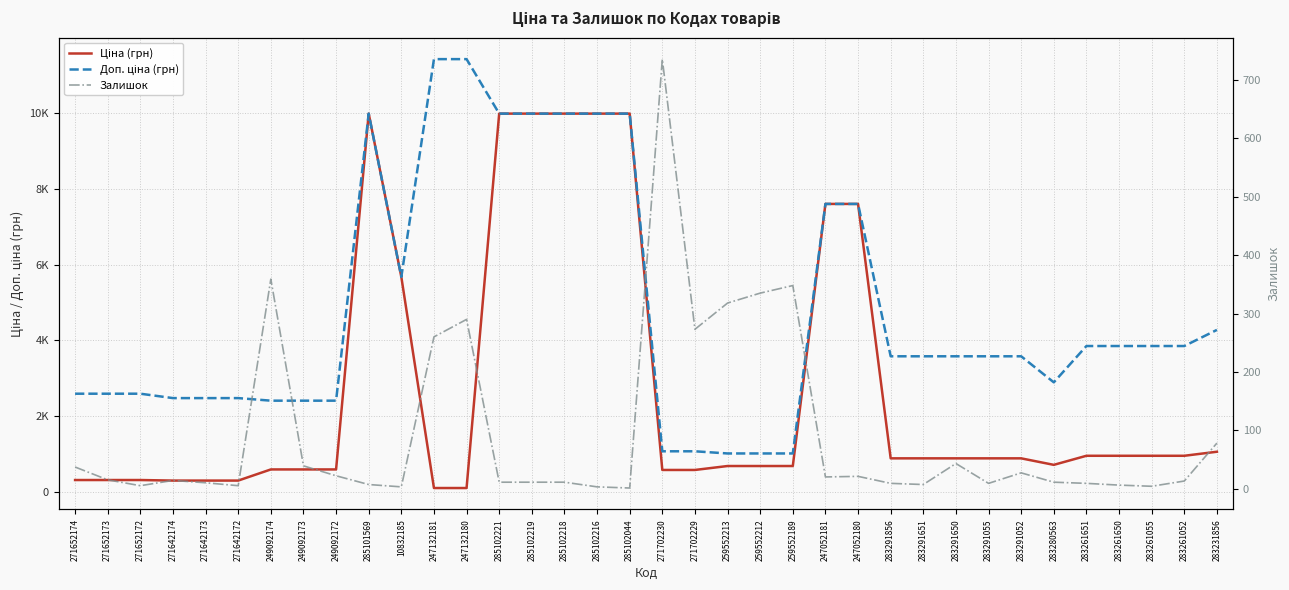

Is this an area chart (filled region under the line)?

No